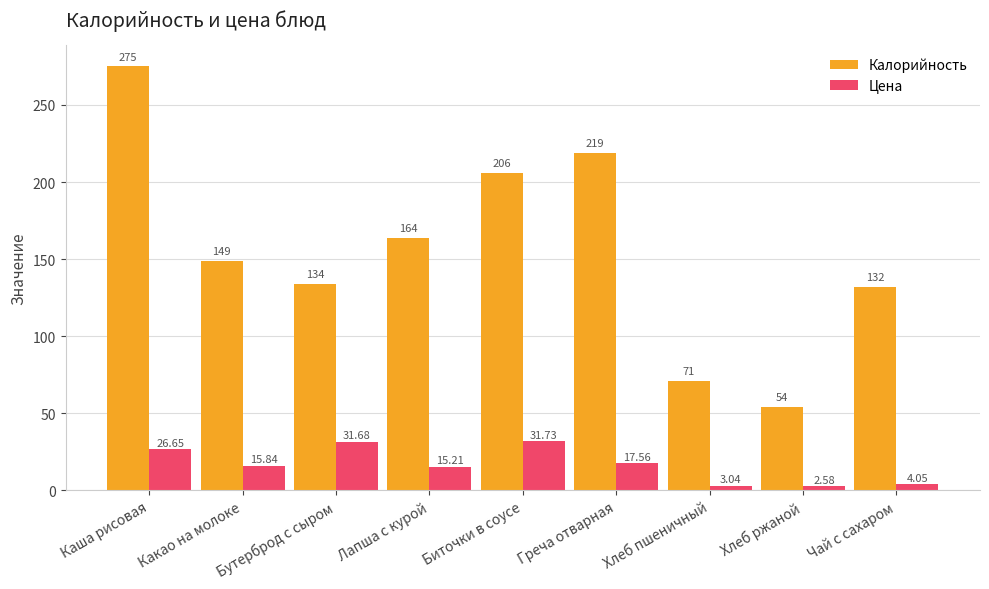

List the series in order of their peak value, lowest first.

Цена, Калорийность